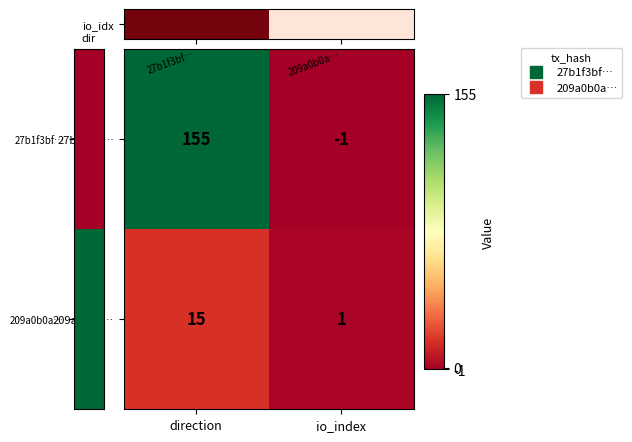

At which category does the chart reach its peak across all series?

direction